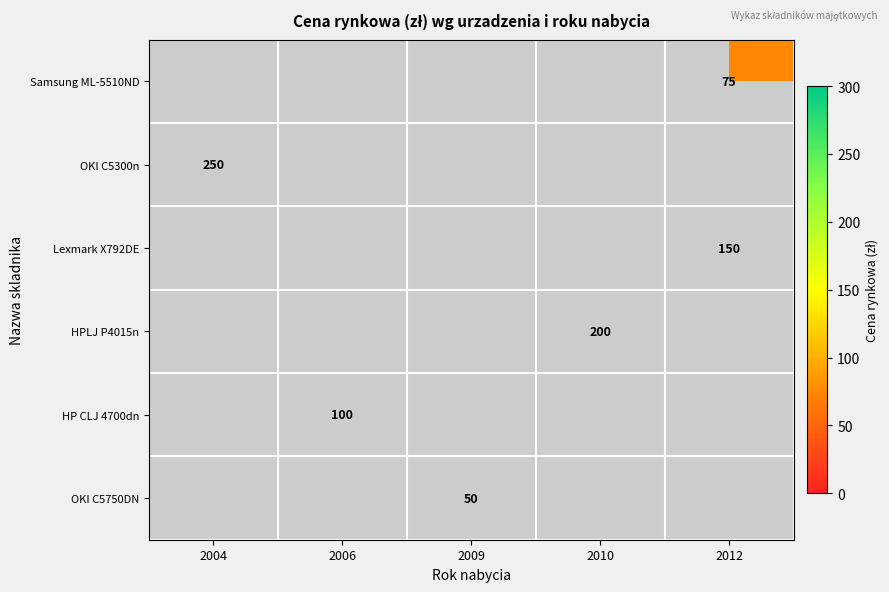

True or false: HP CLJ 4700dn has a value of 100 at 2006.

True